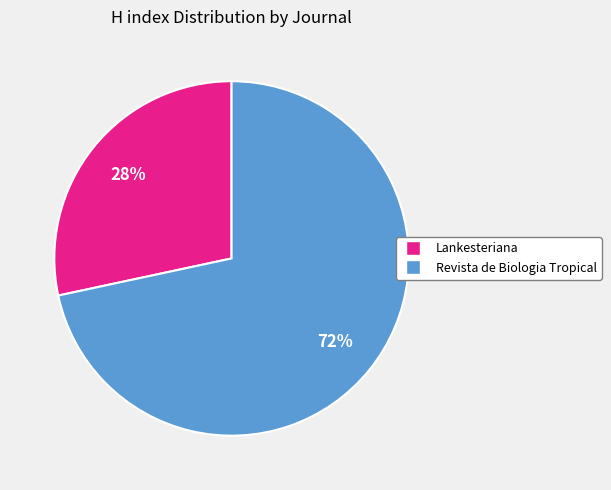

Do Lankesteriana and Revista de Biologia Tropical together represent more than half of the pie?

Yes